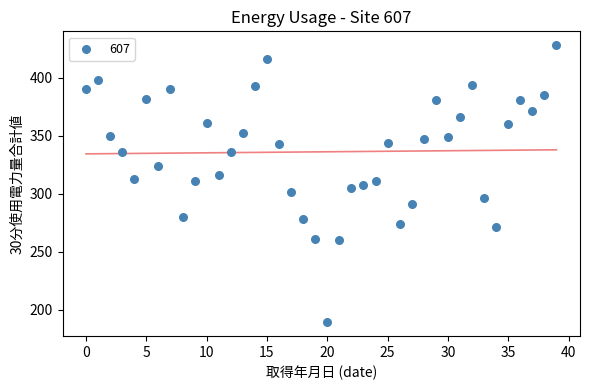

What is the range of Y values (max minus min)?

239